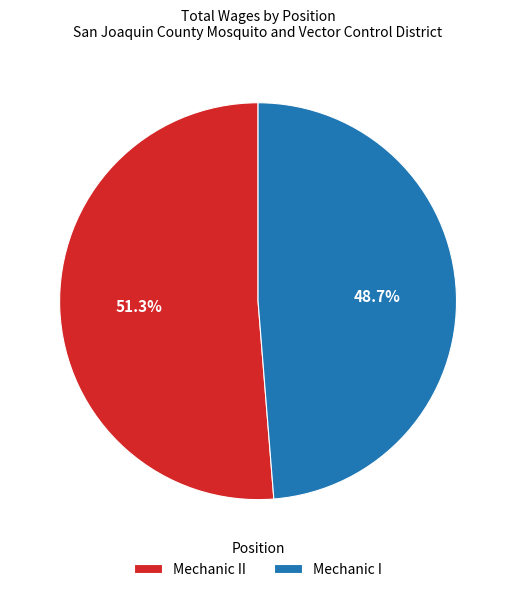

Rank the categories by value from highest to lowest.

Mechanic II, Mechanic I